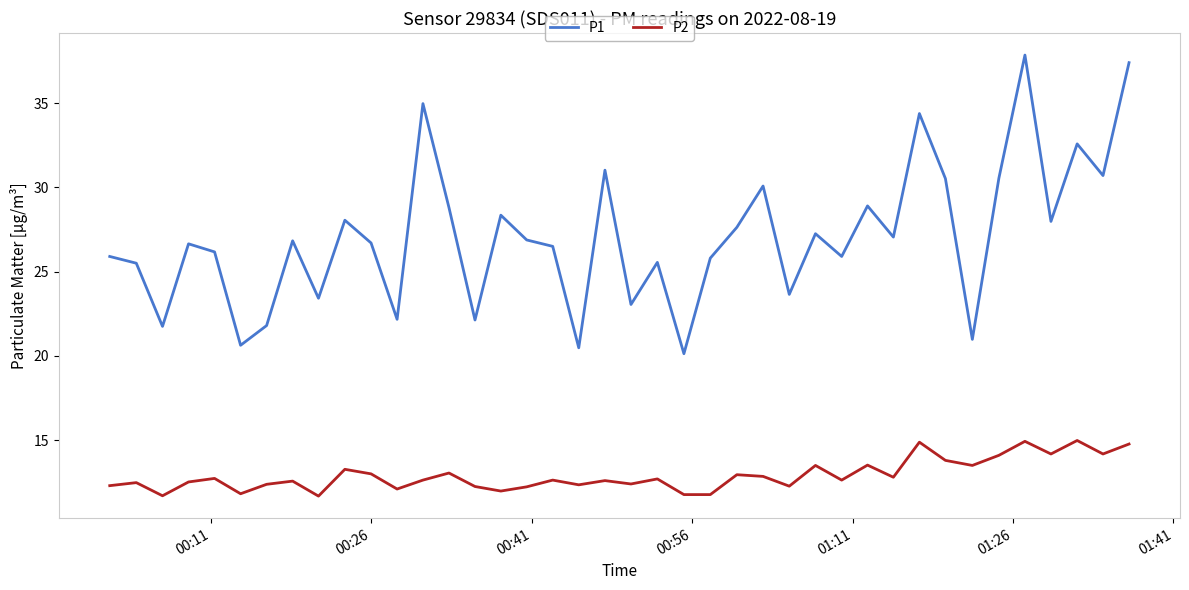

What is the difference between the second highest and second lowest values in the P1 series?

16.9